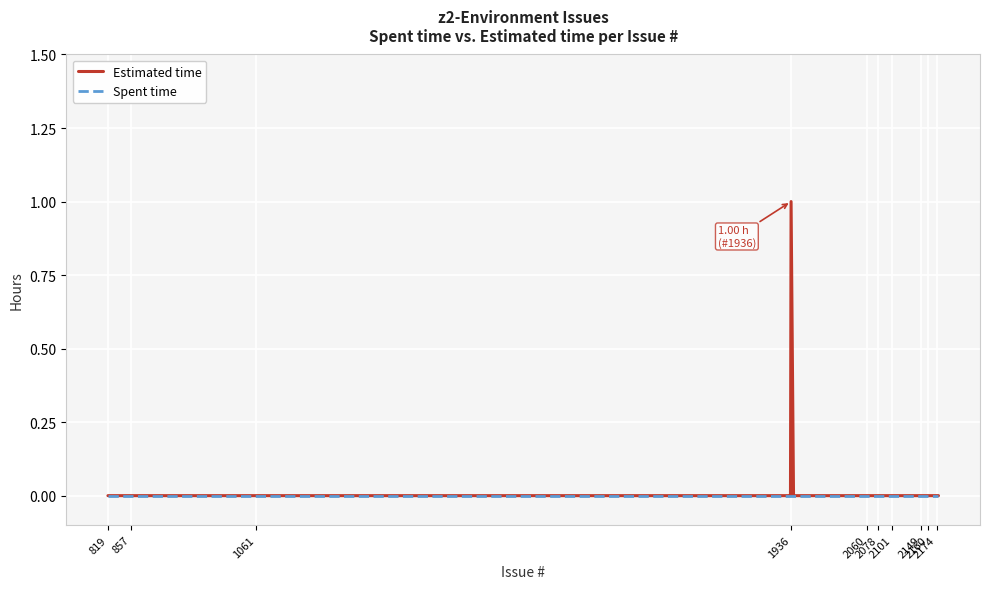

List the series in order of their peak value, lowest first.

Spent time, Estimated time